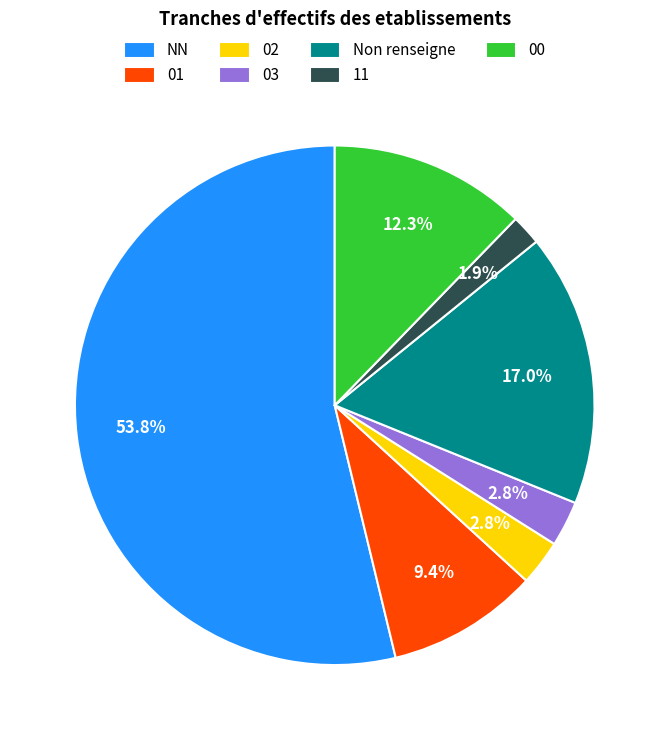

Which has a higher value, 00 or NN?

NN